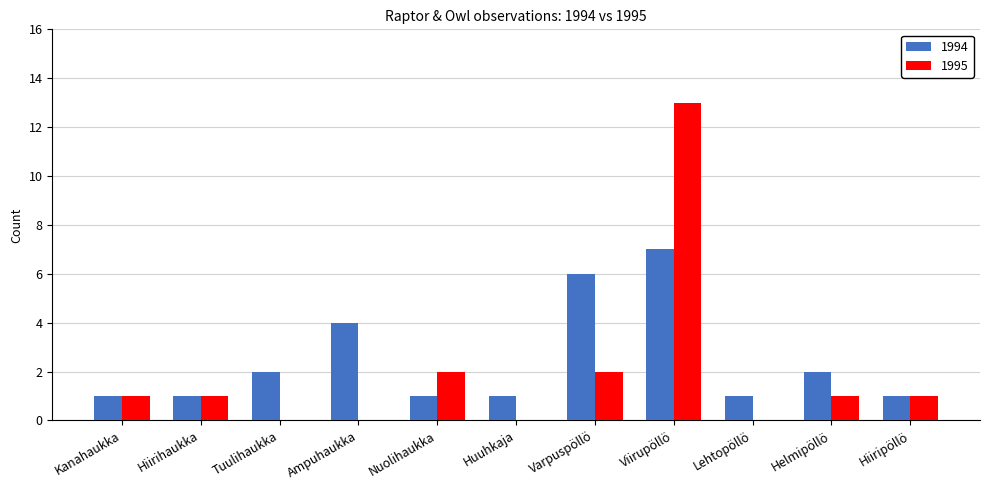

Count the 1994 values in the range 1 to 4.

9